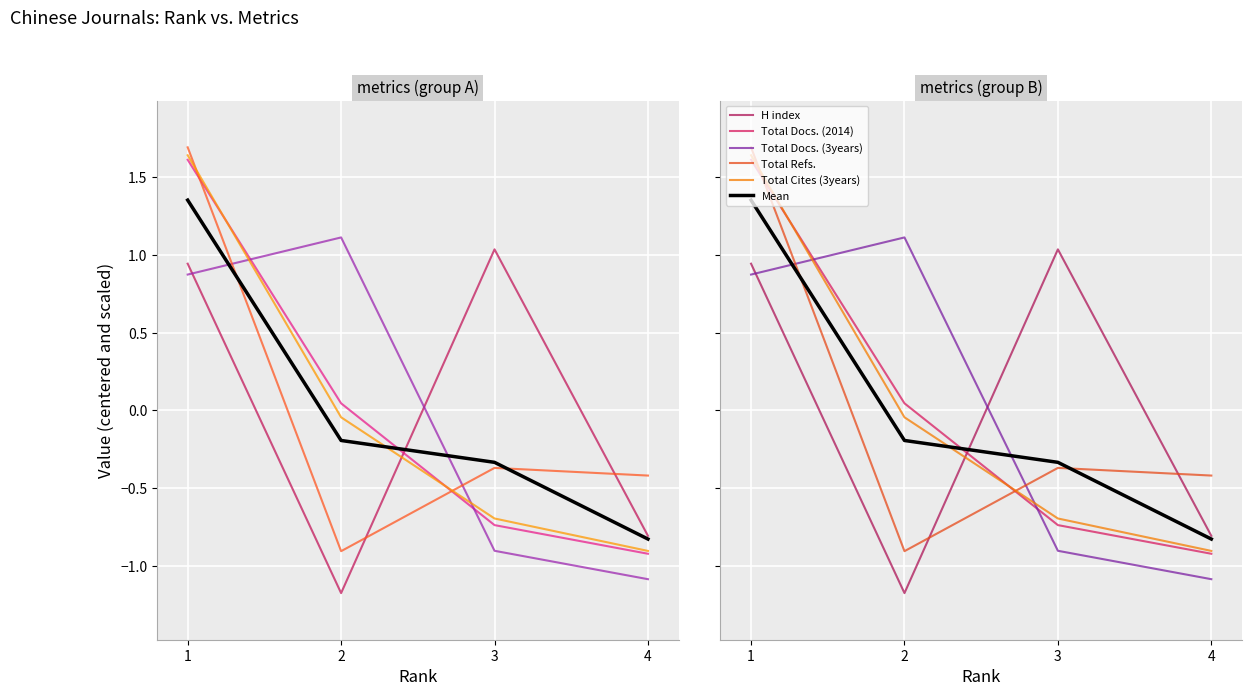

Which series changed the most between 1 and 3?

Total Docs. (2014)